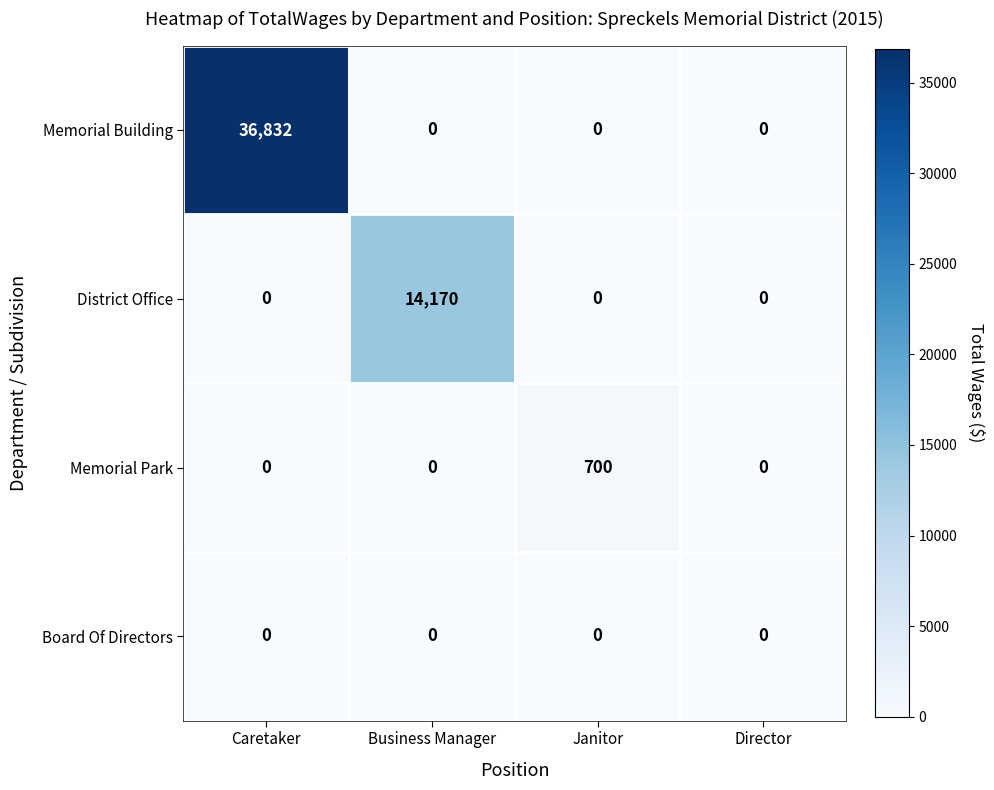

Reading right to left, transcribe all the data shown in this chart.

Memorial Building: Director=0	Janitor=0	Business Manager=0	Caretaker=36832
District Office: Director=0	Janitor=0	Business Manager=14170	Caretaker=0
Memorial Park: Director=0	Janitor=700	Business Manager=0	Caretaker=0
Board Of Directors: Director=0	Janitor=0	Business Manager=0	Caretaker=0